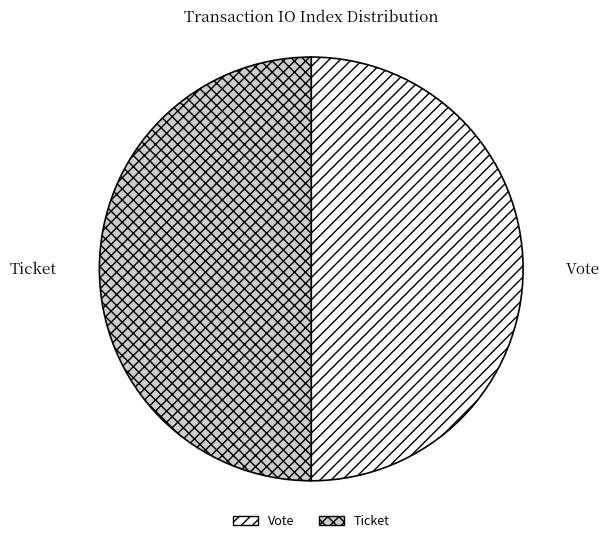

Is it true that Vote is 50% of the pie?

True